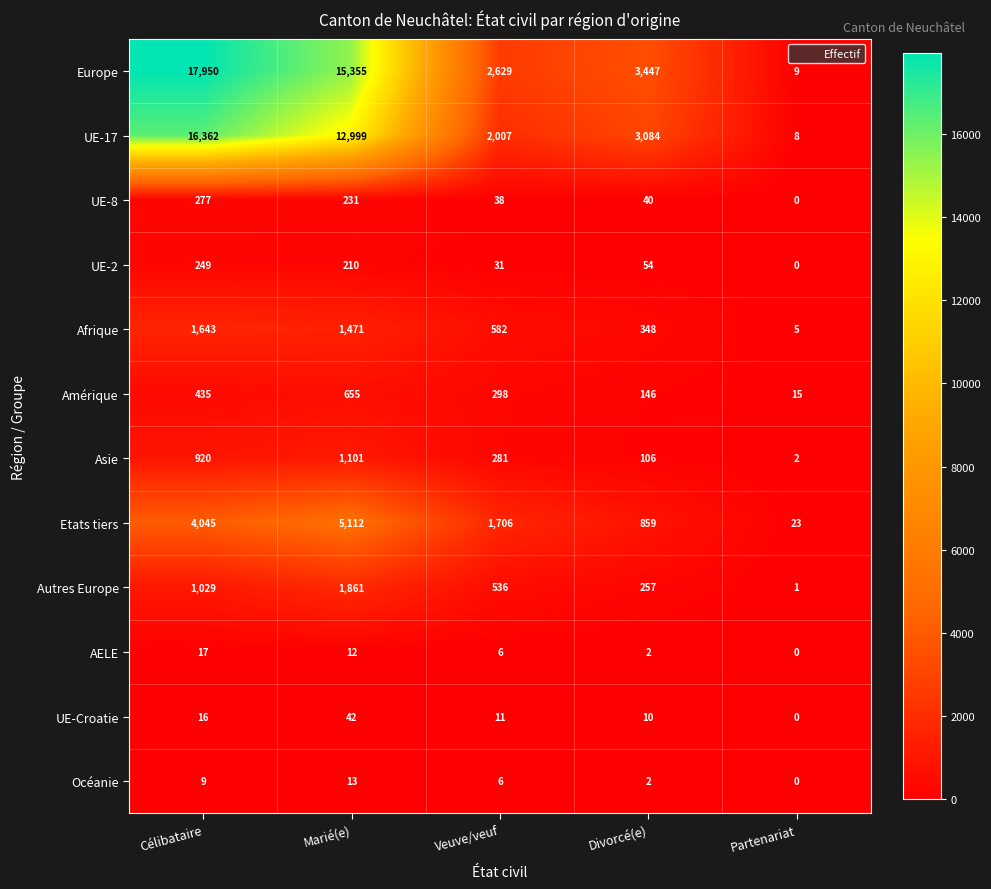

Where is Asie nearest to the value 551?

Veuve/veuf